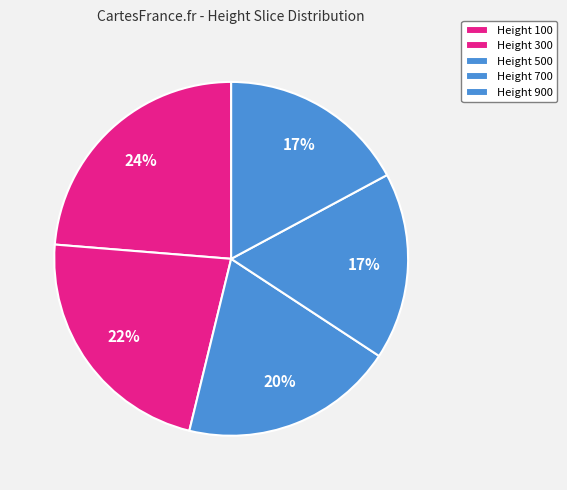

How many slices are in this pie chart?

5